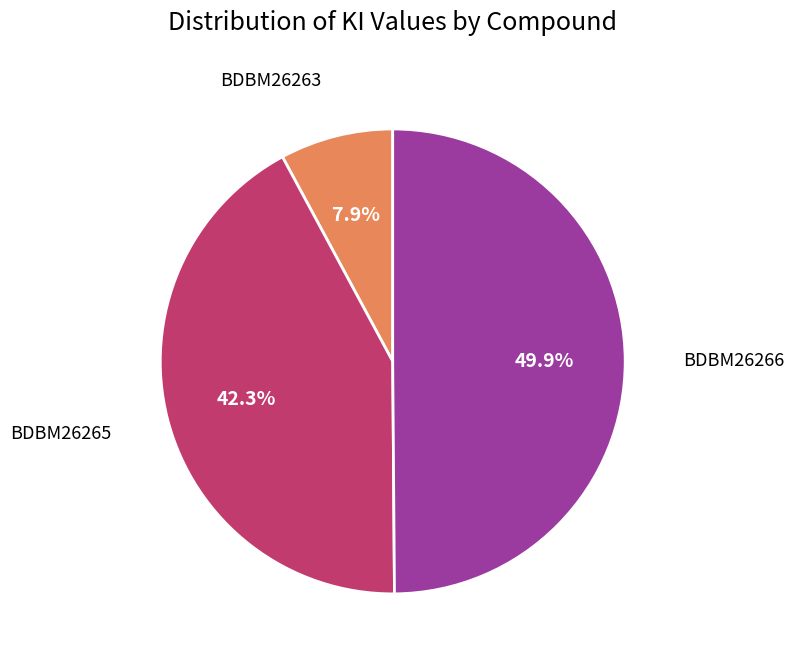

Count the number of slices in the pie.

3